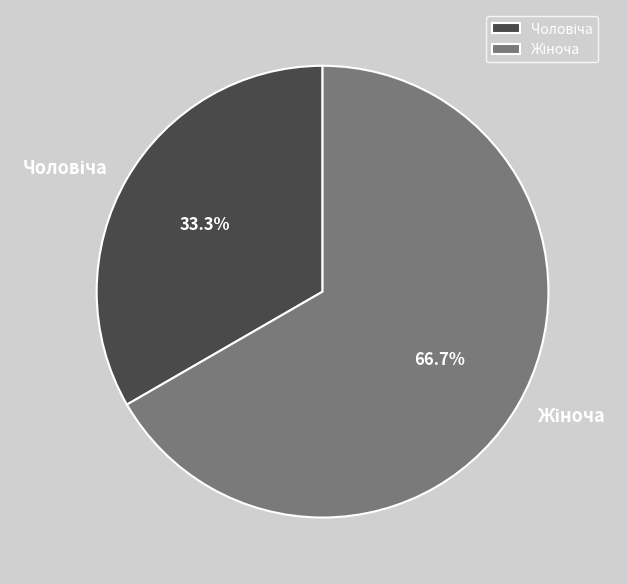

Does any single category account for the majority?

Yes